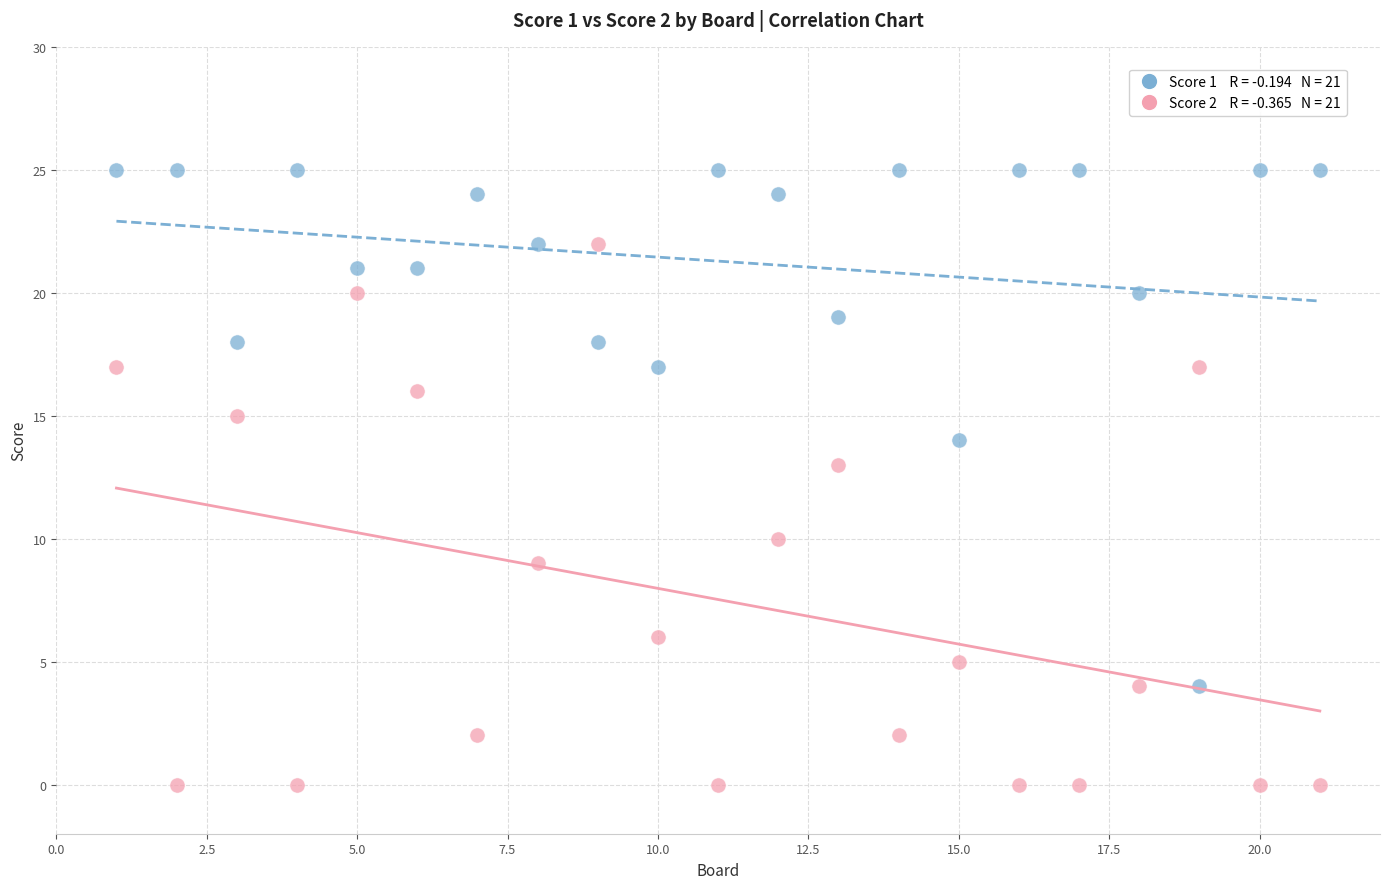

Across all series, what Y value is closest to 12?

13